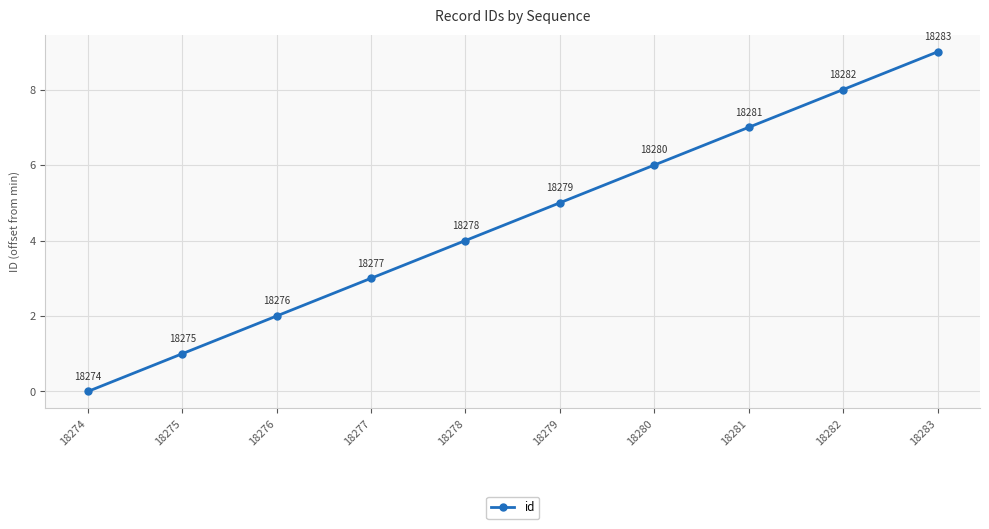

True or false: the data has more than 2 interior local peaks.

False